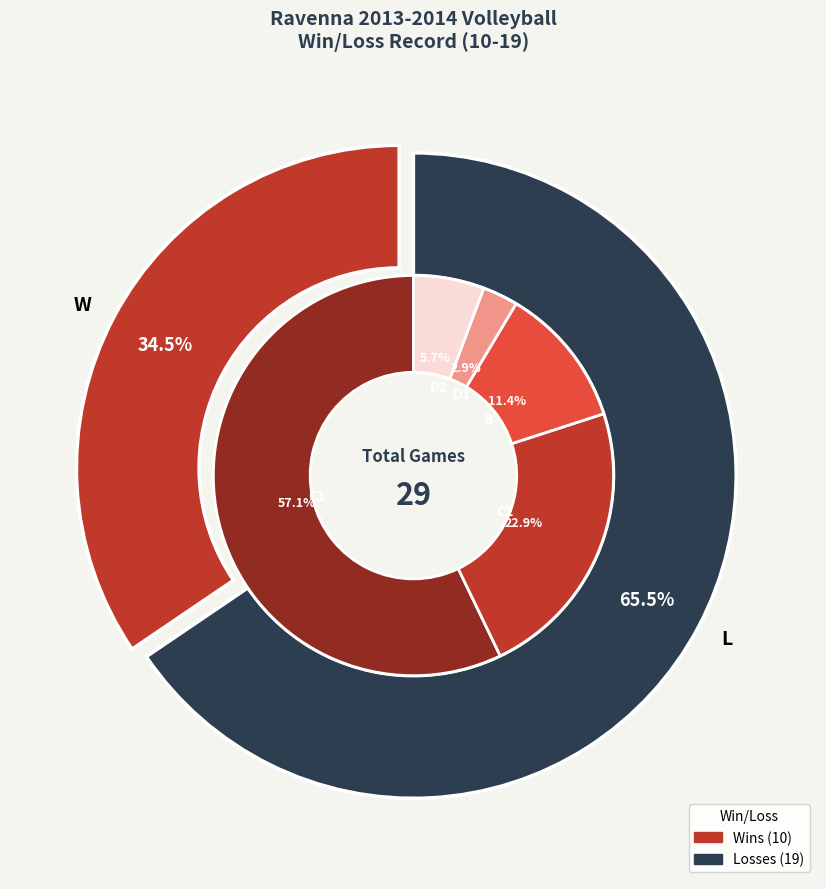

How many segments does this pie chart have?

2